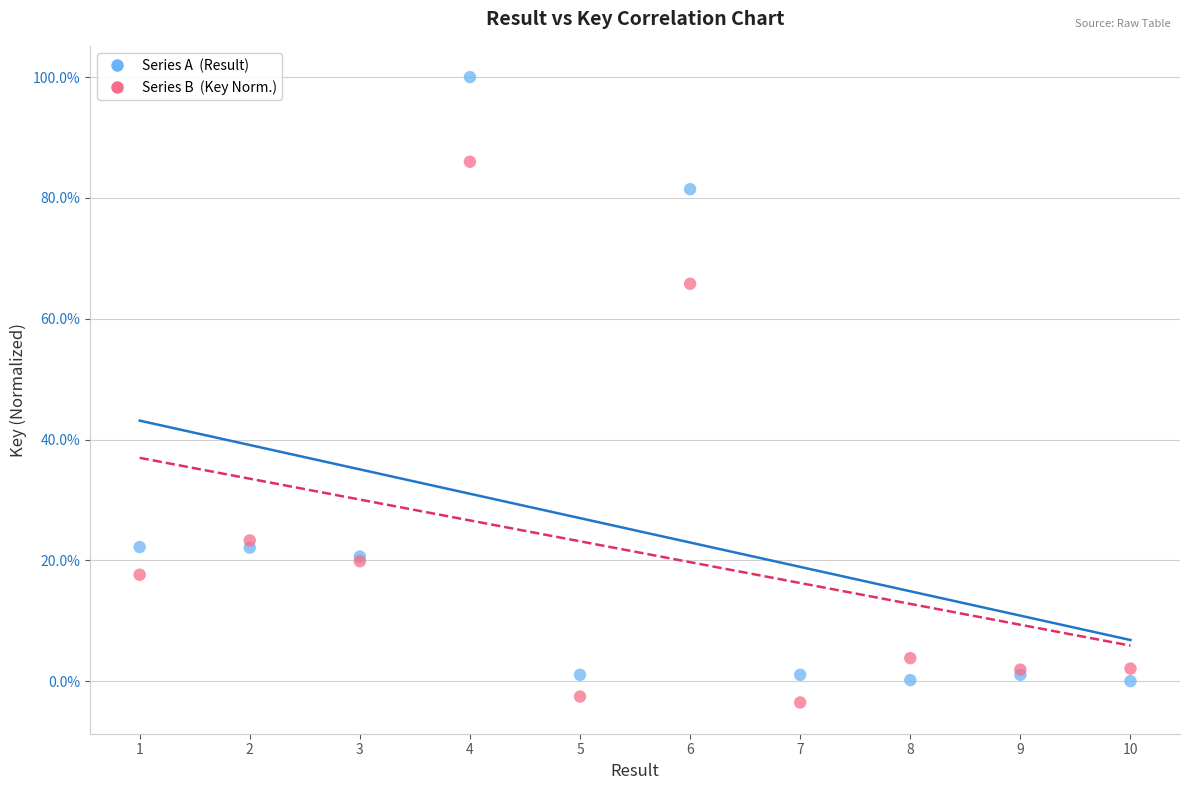

Across all series, what Y value is closest to 48?

65.8